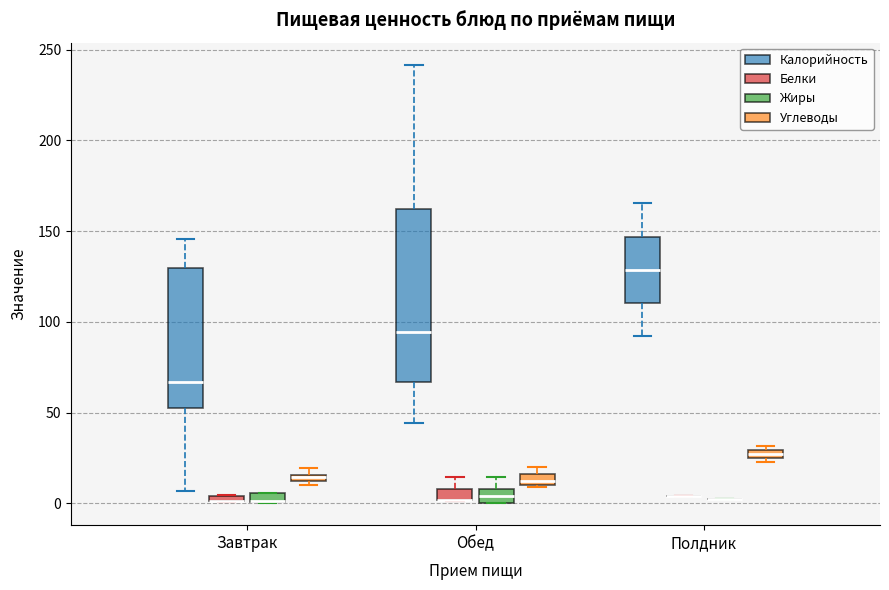

Where is the lower edge of the box for Полдник (Углеводы) on the y-axis? The values are not printed on the chart, so give them approximately, as read against the axis.

25